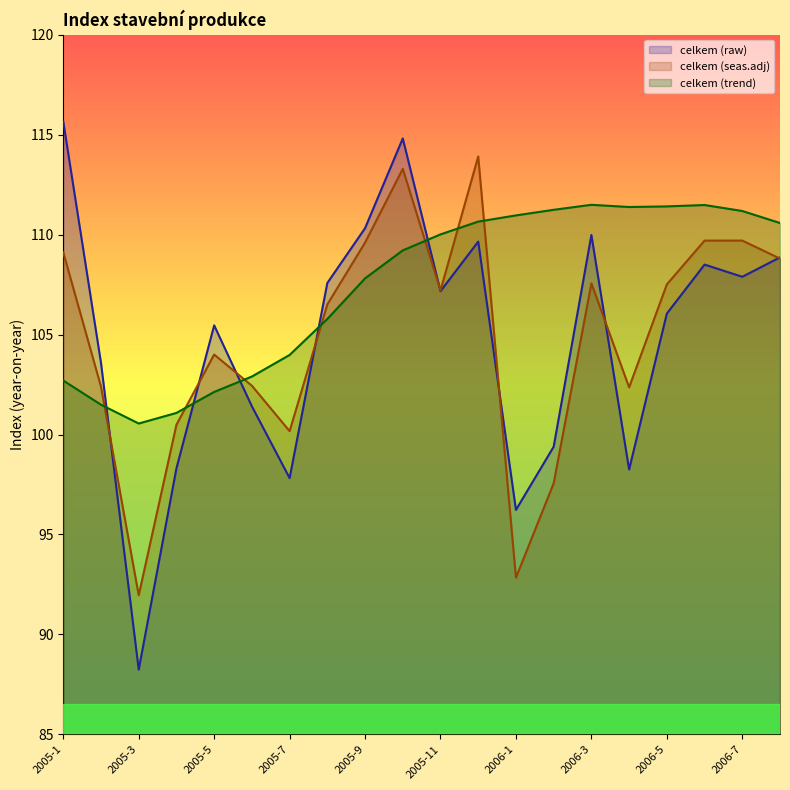

Between which two adjacent categories do celkem (raw) and celkem (seas.adj) first intersect?

2005-2 and 2005-3